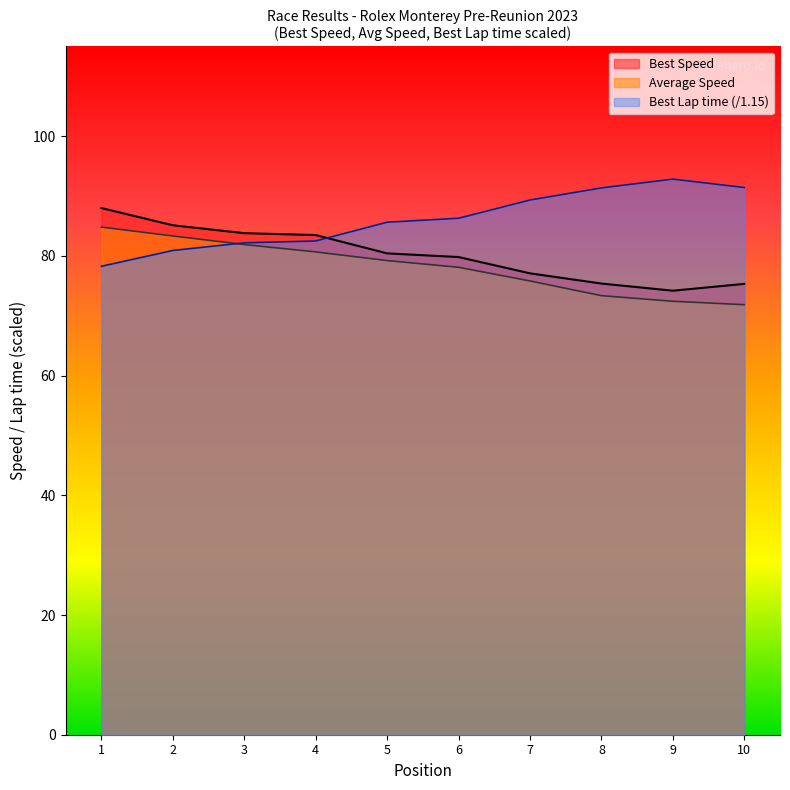

In Best Lap time, how many points are higher than both neighbors (excluding endpoints)?

1